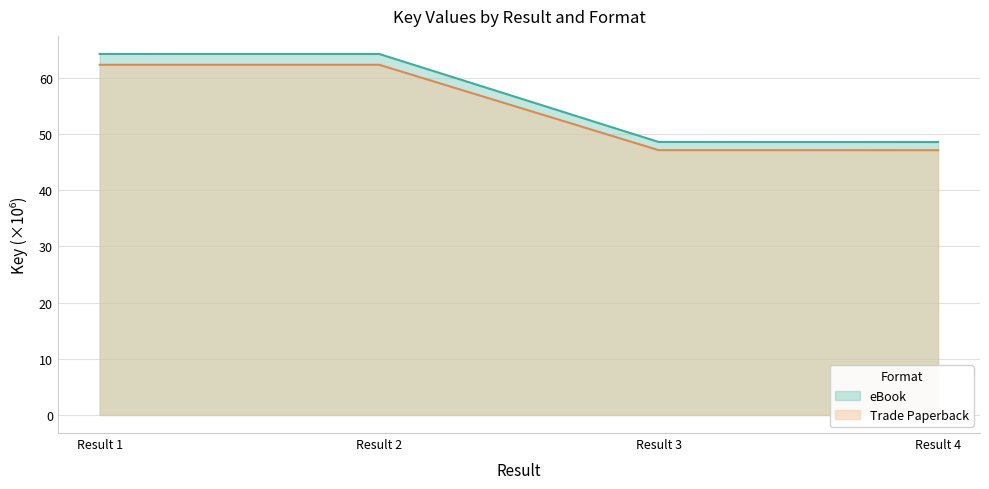

What is the value of the Trade Paperback point at the 1st from the left?

62.3